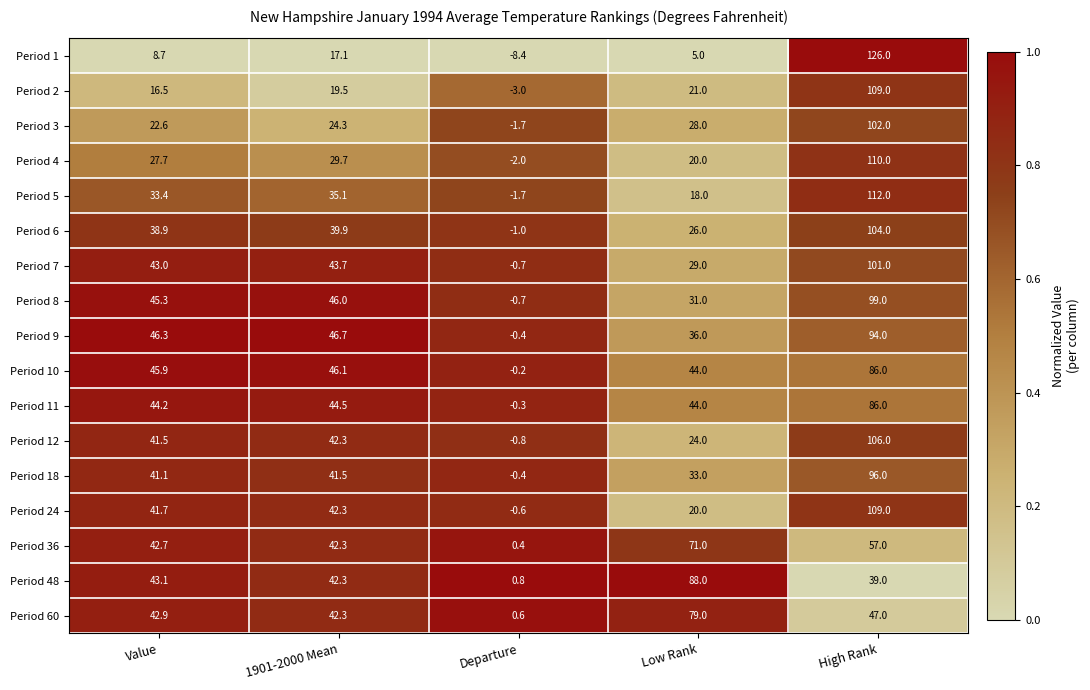

The value of Period 4 at High Rank is 195.1. True or false?

False